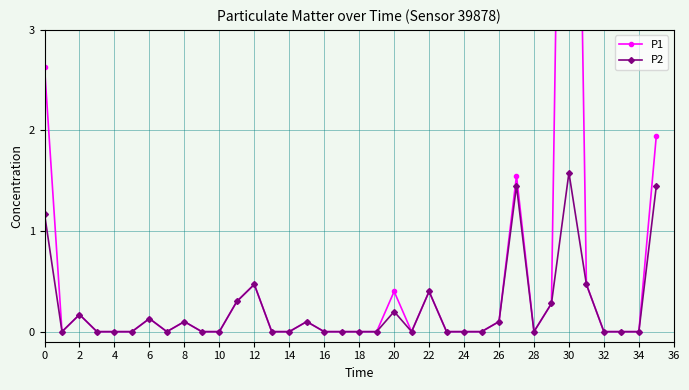

What is the highest value of the P1 series?

11.6